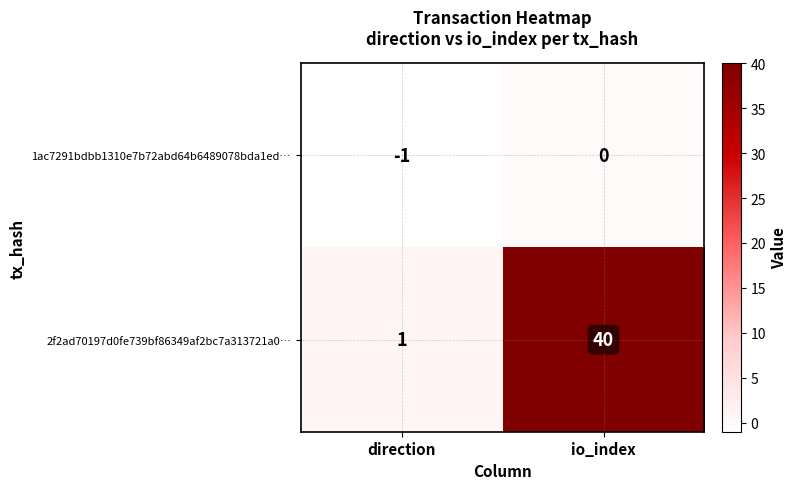

Which series changed the most between direction and io_index?

2f2ad70197d0fe739bf86349af2bc7a313721a0…